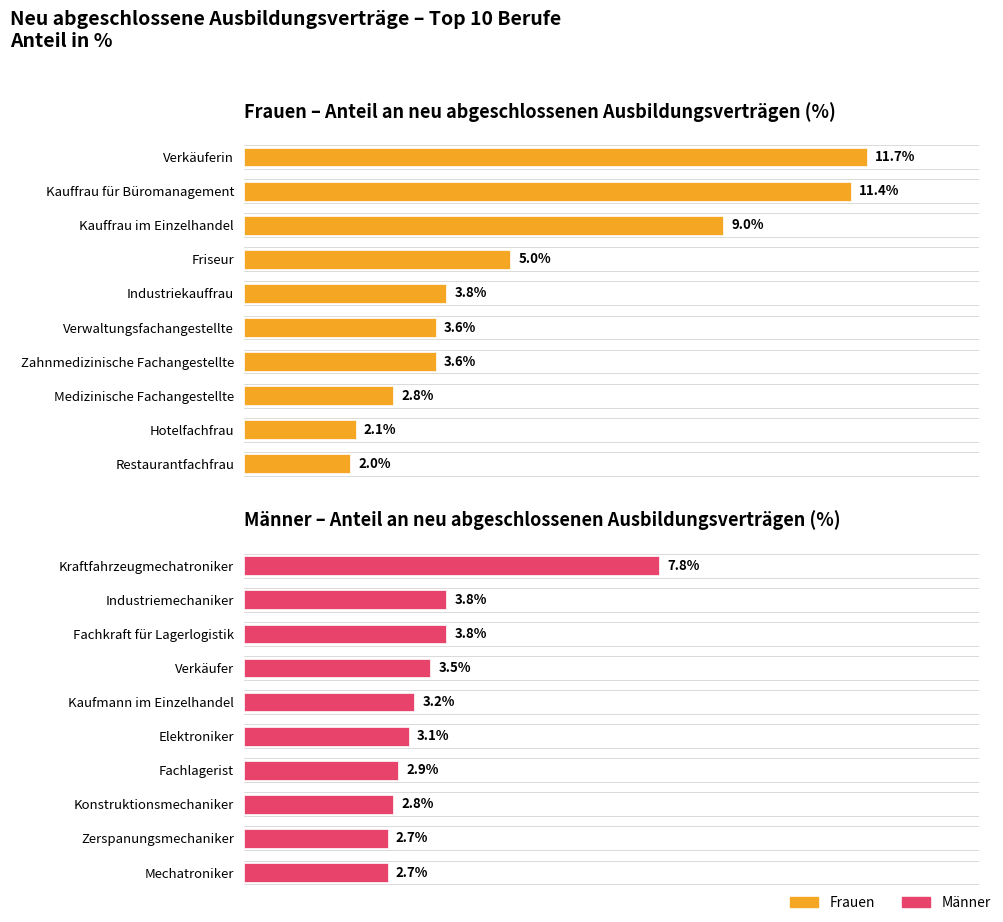

What is the value of the Männer – Anteil an neu abgeschlossenen Ausbildungsverträgen (%) bar at the 3rd from the left?

3.8